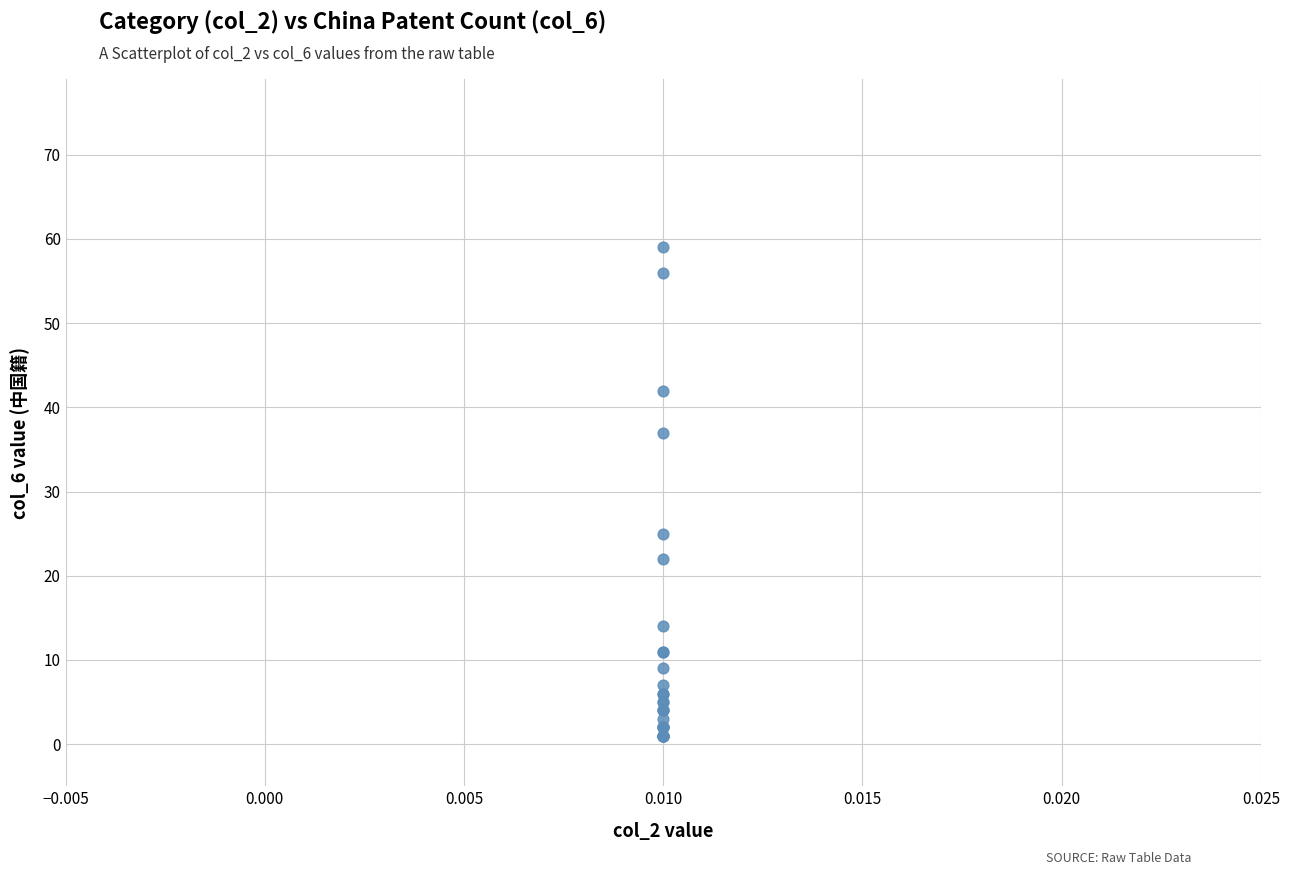

What Y value in the scatter plot is closest to 30?

25